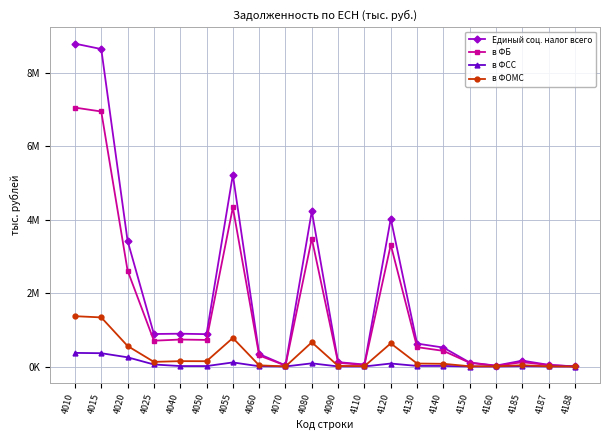

Is this an area chart (filled region under the line)?

No